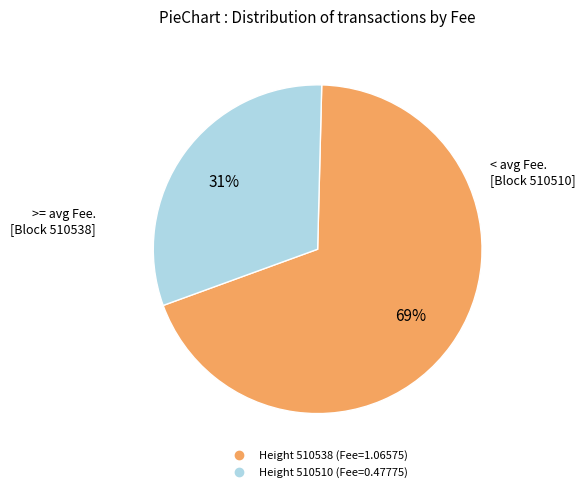

Is there a majority slice in this chart?

Yes